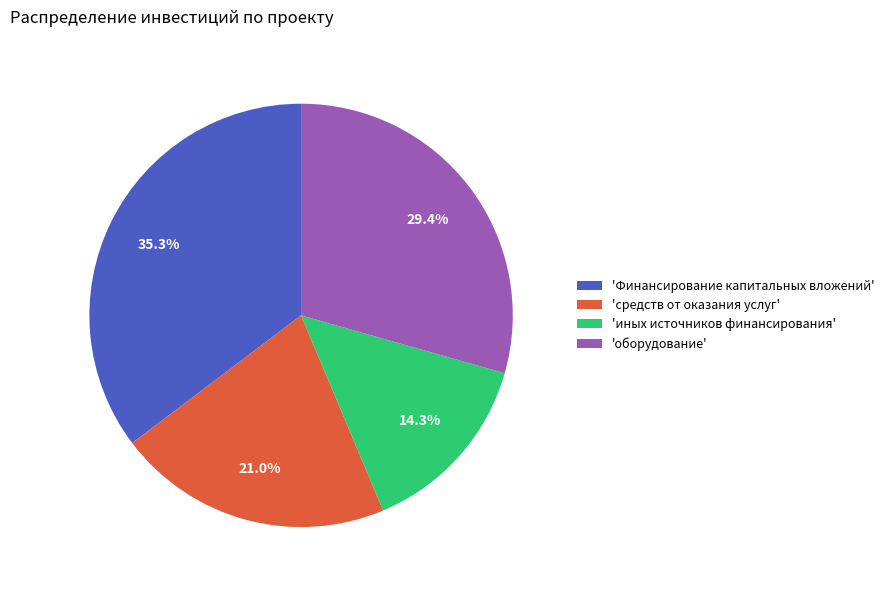

Rank the categories by value from highest to lowest.

'Финансирование капитальных вложений', 'оборудование', 'средств от оказания услуг', 'иных источников финансирования'